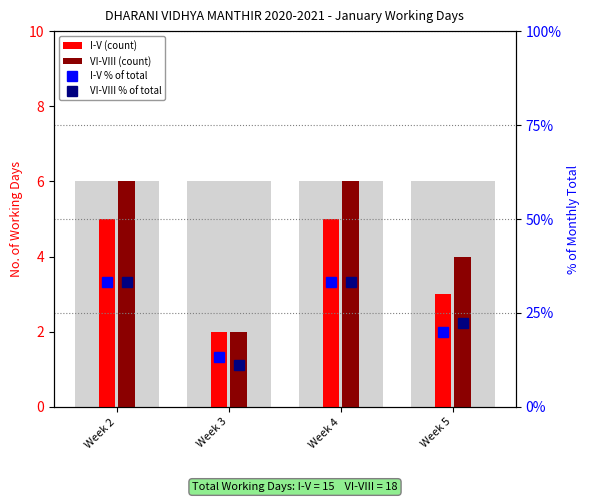

Read the I-V % of total value at Week 4.

33.3